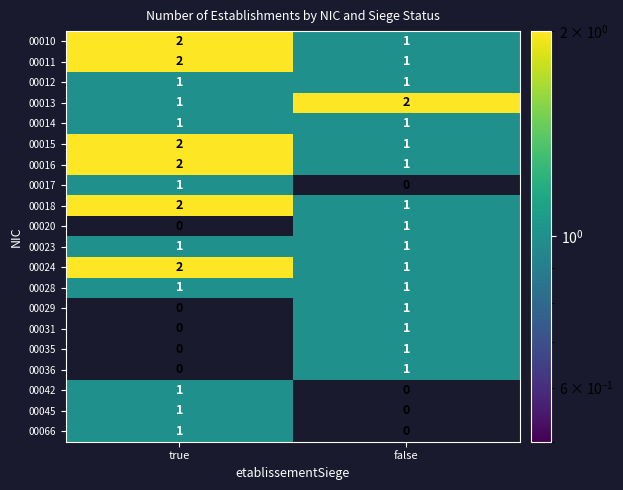

Which category has the highest value in the 00066 series?

true